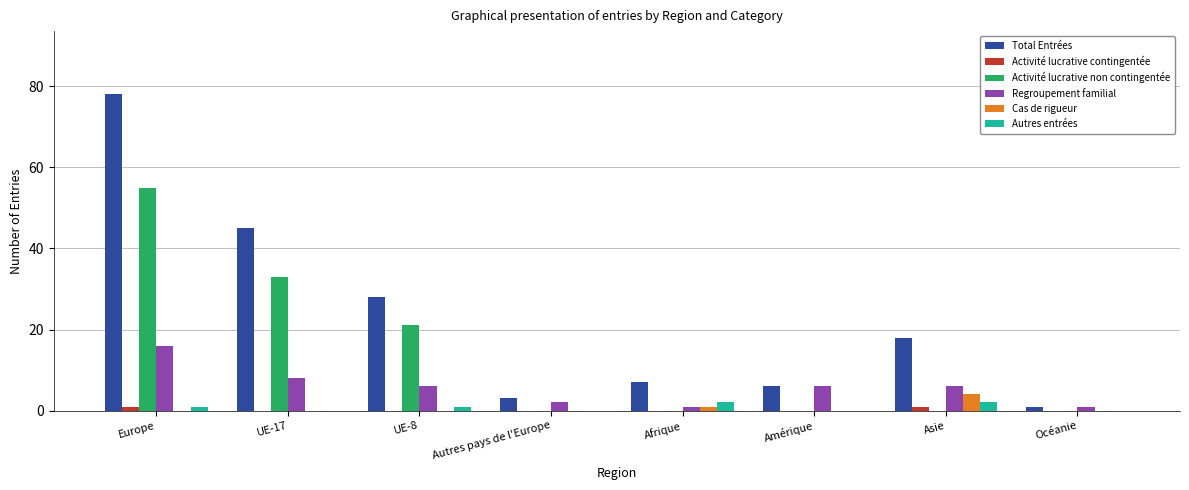

At which label does Regroupement familial first exceed 6?

Europe